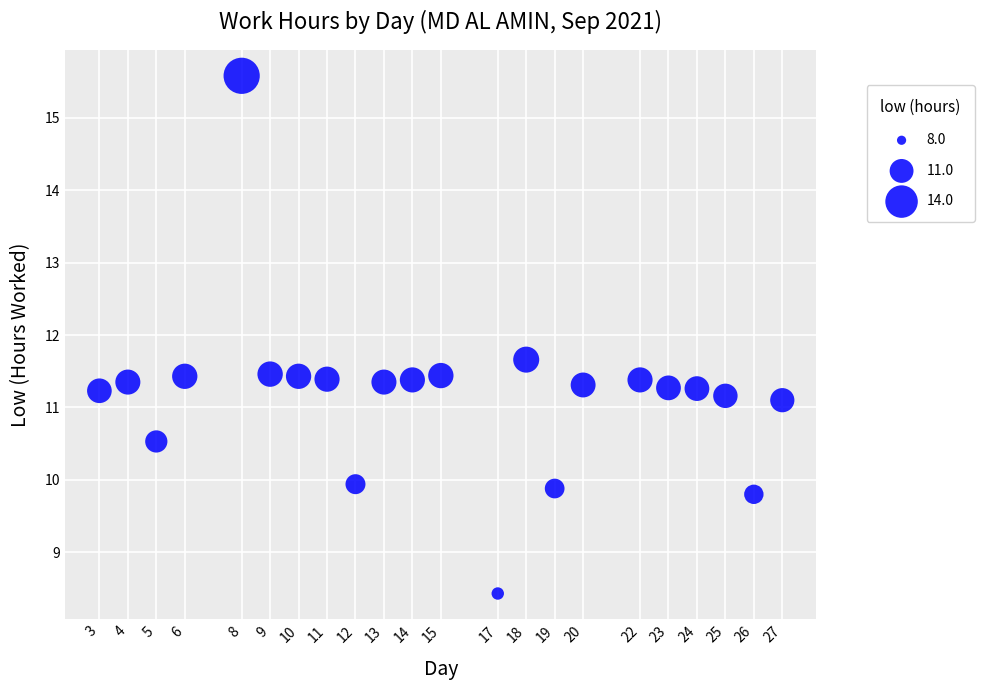

What Y value in the scatter plot is closest to 12?

11.7